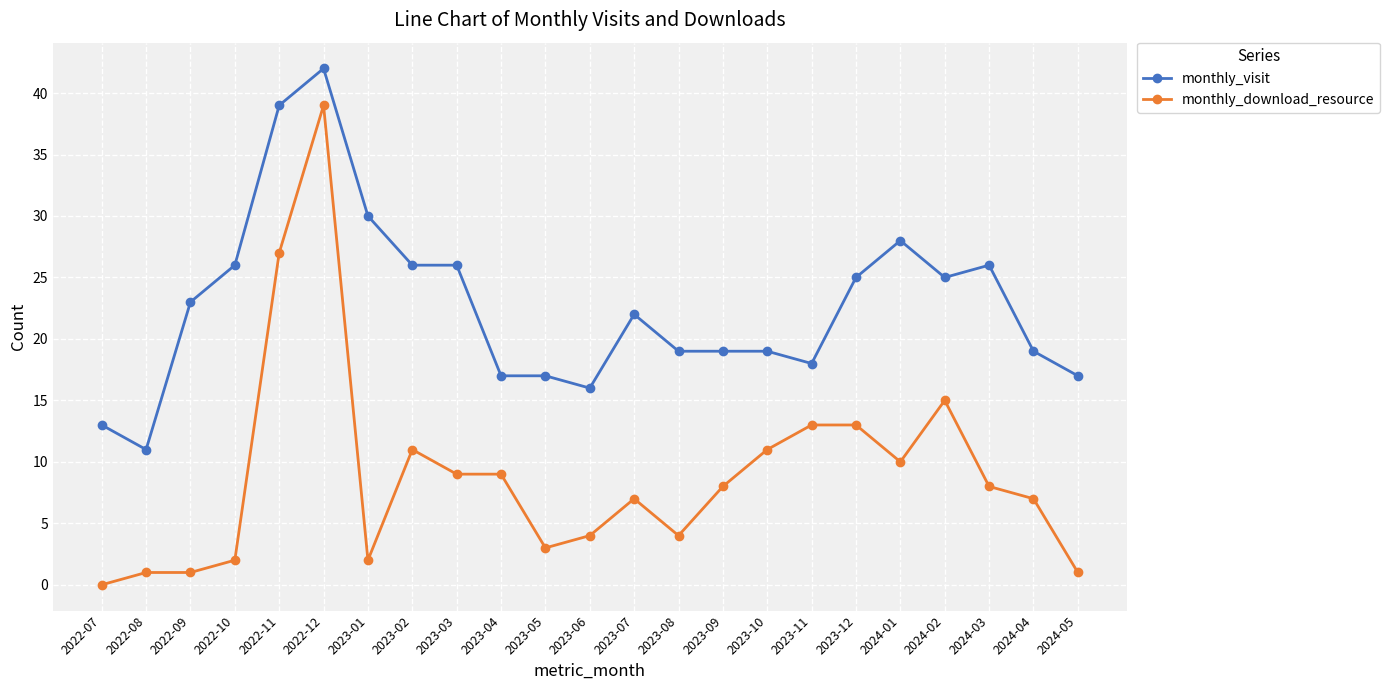

At which label does monthly_visit first exceed 22?

2022-09